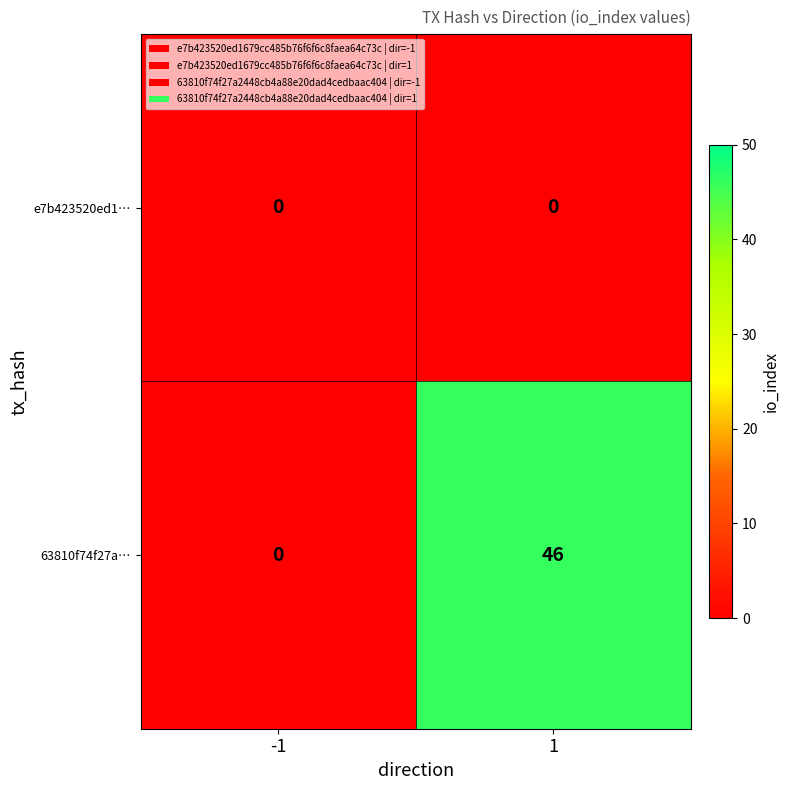

What is the greatest value displayed?

46